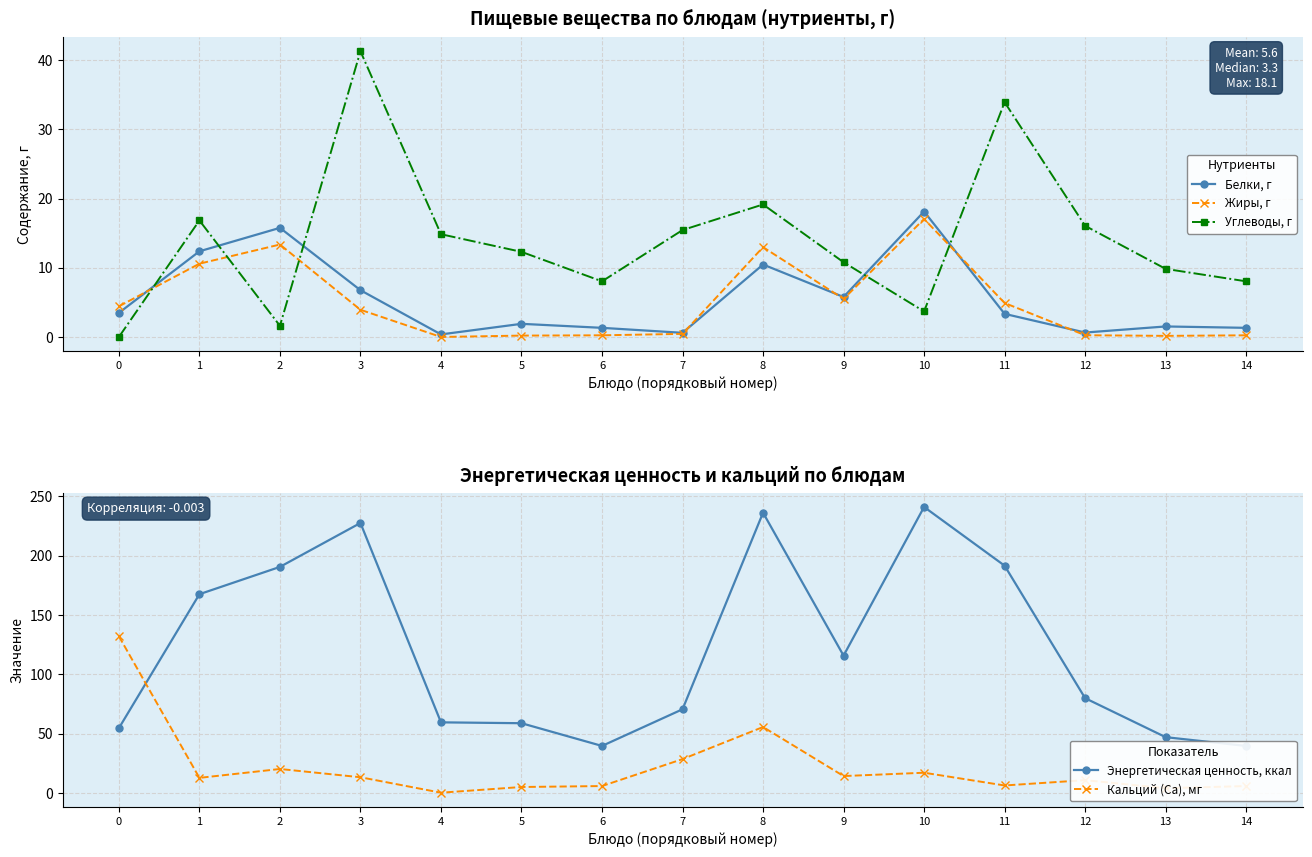

What is the value of the Белки, г point at the 9th from the left?

10.5